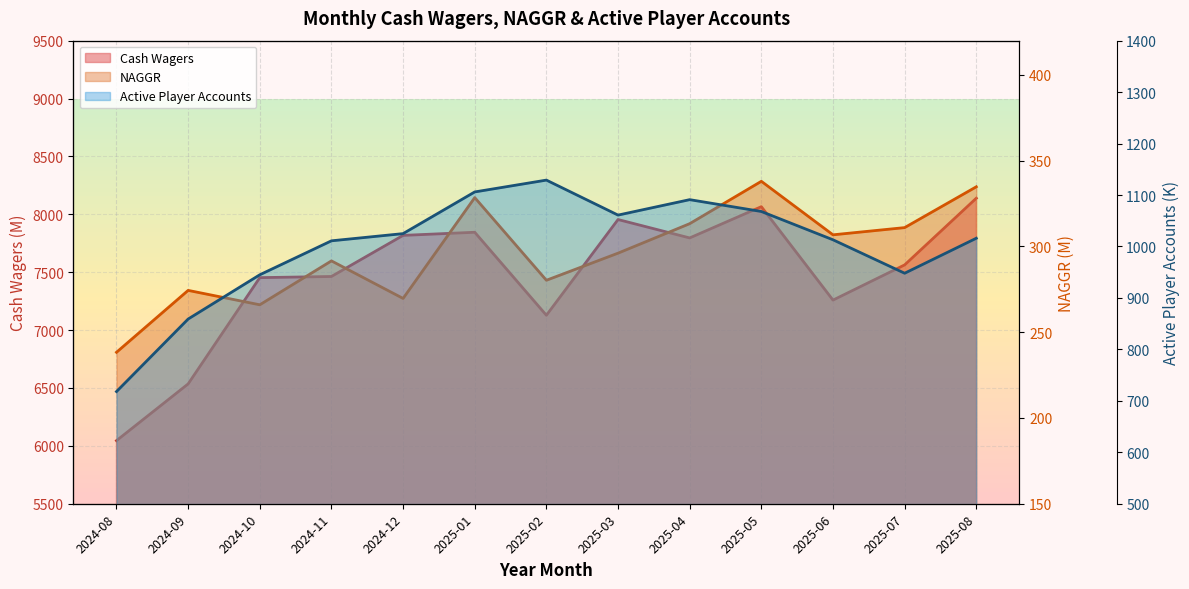

Rank the categories by Cash Wagers value from highest to lowest.

2025-08, 2025-05, 2025-03, 2025-01, 2024-12, 2025-04, 2025-07, 2024-11, 2024-10, 2025-06, 2025-02, 2024-09, 2024-08